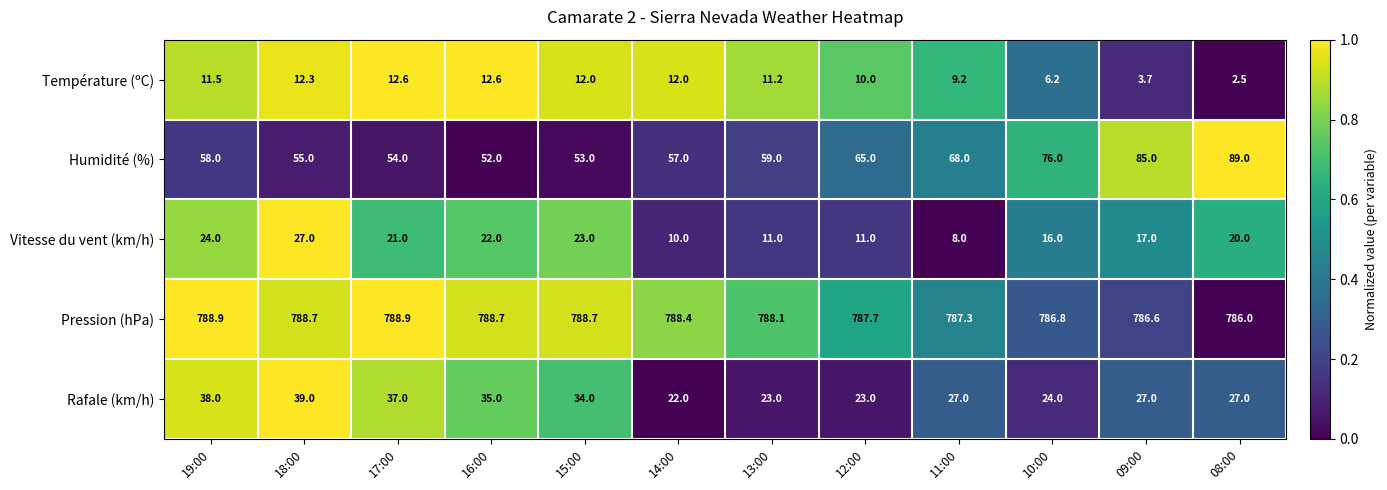

Where is Humidité (%) nearest to the value 70?

11:00